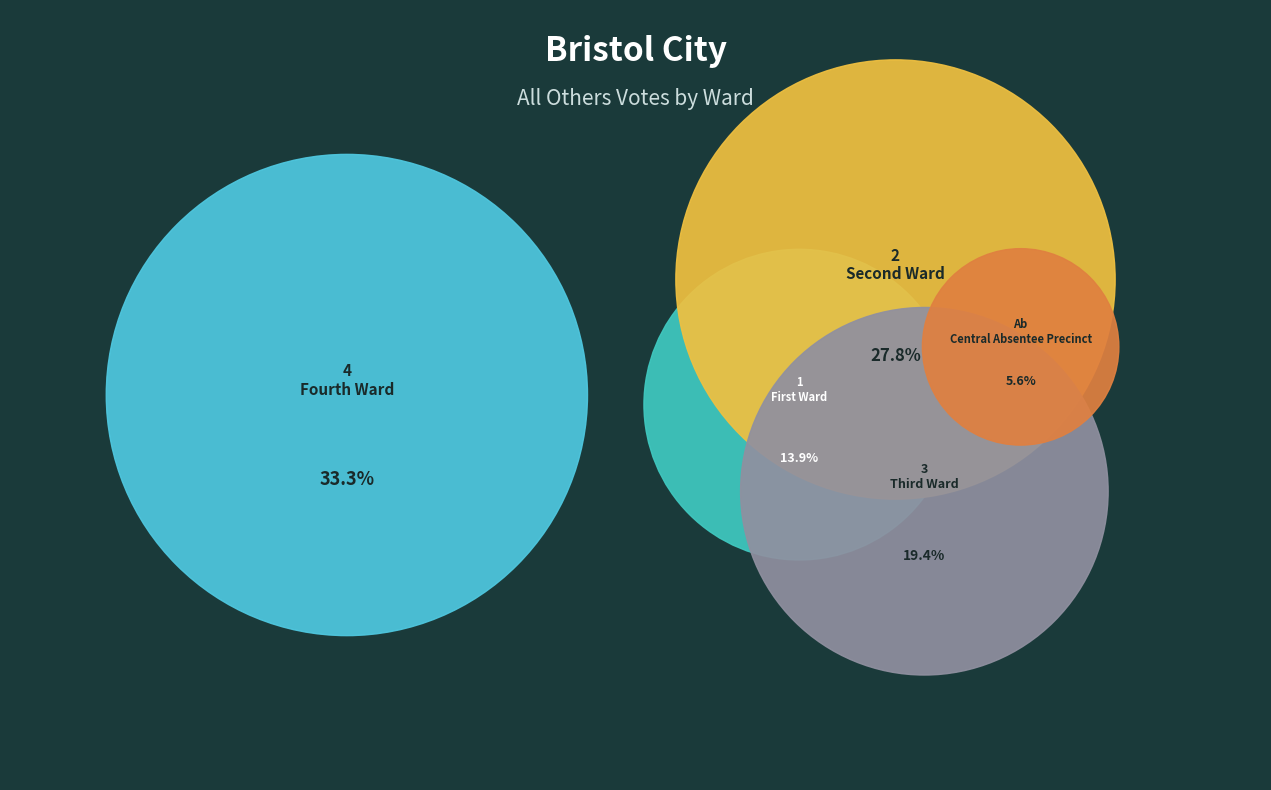

Is there a majority slice in this chart?

No